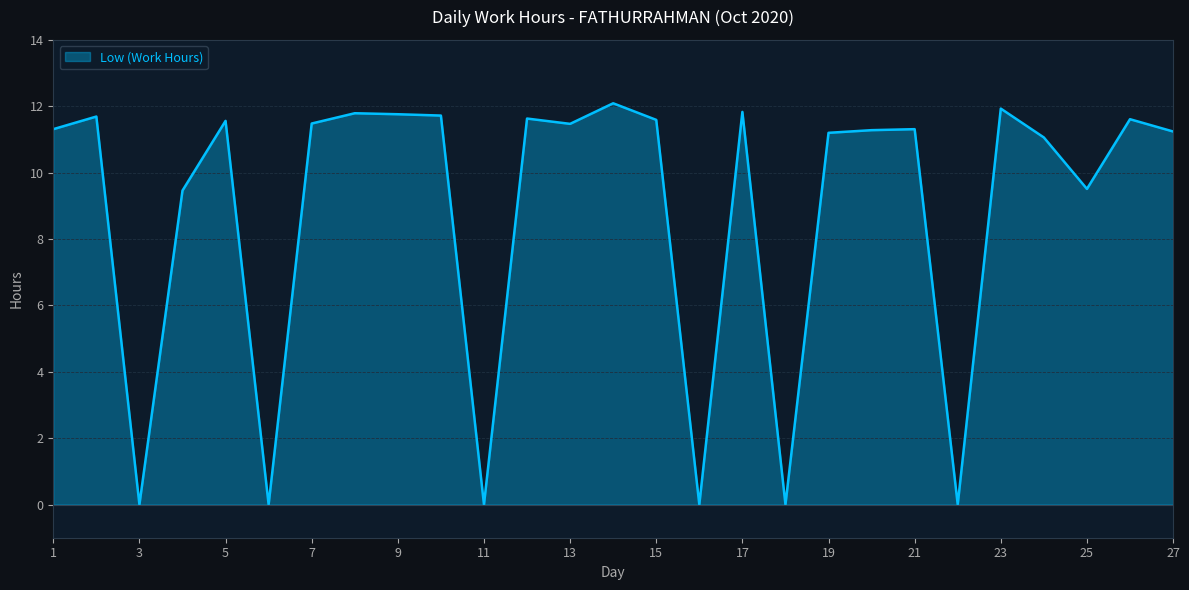

Does the chart display data point markers on the line(s)?

No